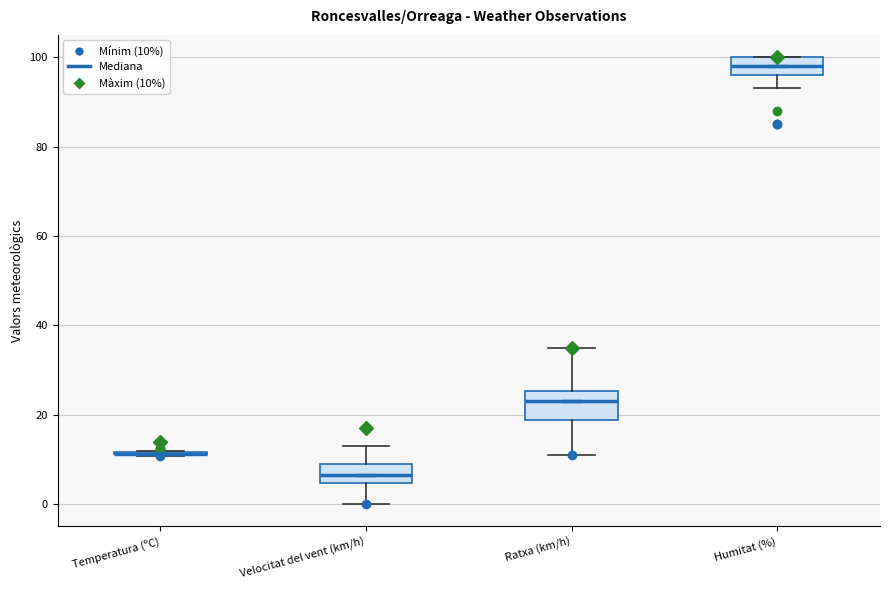

Reading left to right, read every box against the y-axis: the position of its median line, the range the box covers, and the ends of its whiskers. The values are not printed on the chart, so give them approximately, as read against the axis.

Temperatura (ºC): box collapsed to a line at 12, whiskers 10 to 12
Velocitat del vent (km/h): median 6, box 4 to 10, whiskers 0 to 14
Ratxa (km/h): median 24, box 18 to 26, whiskers 12 to 36
Humitat (%): median 98, box 96 to 100, whiskers 94 to 100